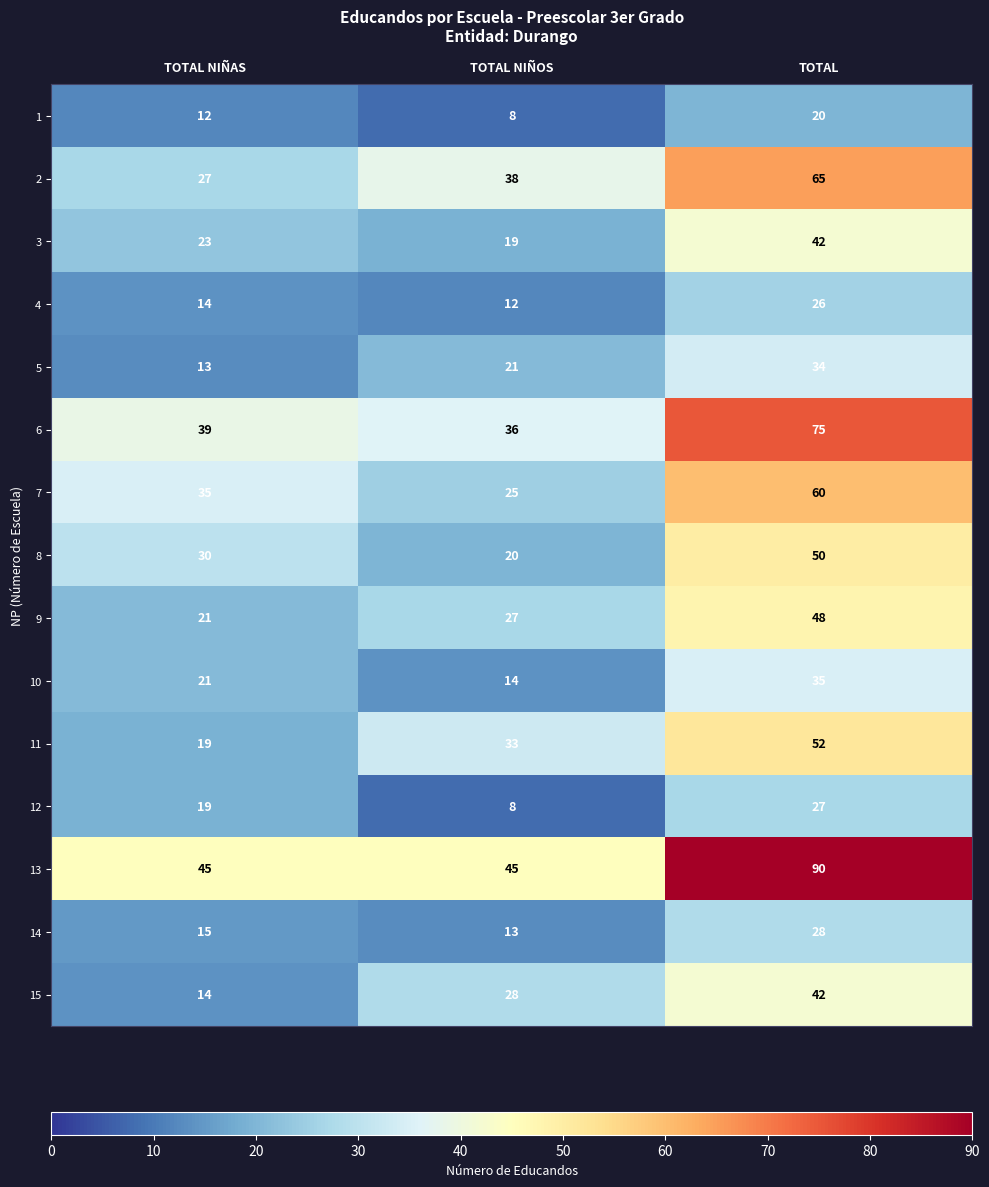

Which category has the highest value in the 4 series?

TOTAL